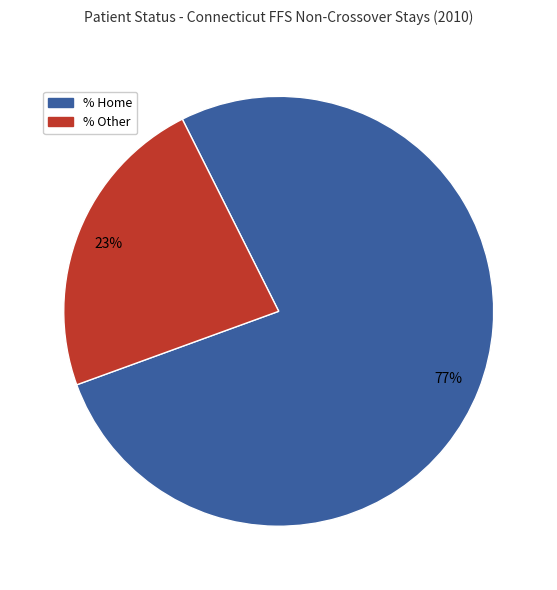

How many slices are in this pie chart?

2